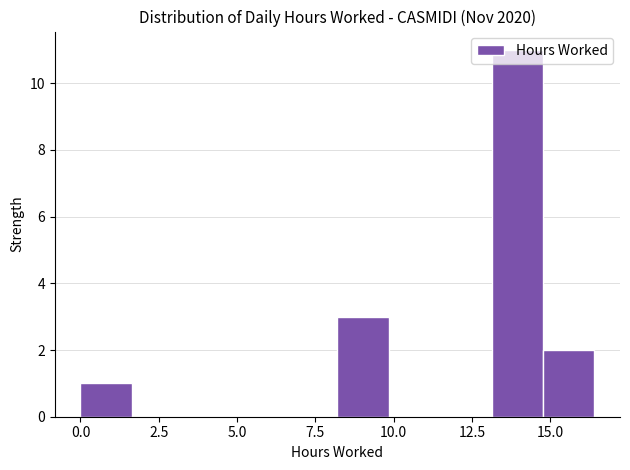

Read against the x-axis, roughly where is the centre of the tallest bar?

14.0